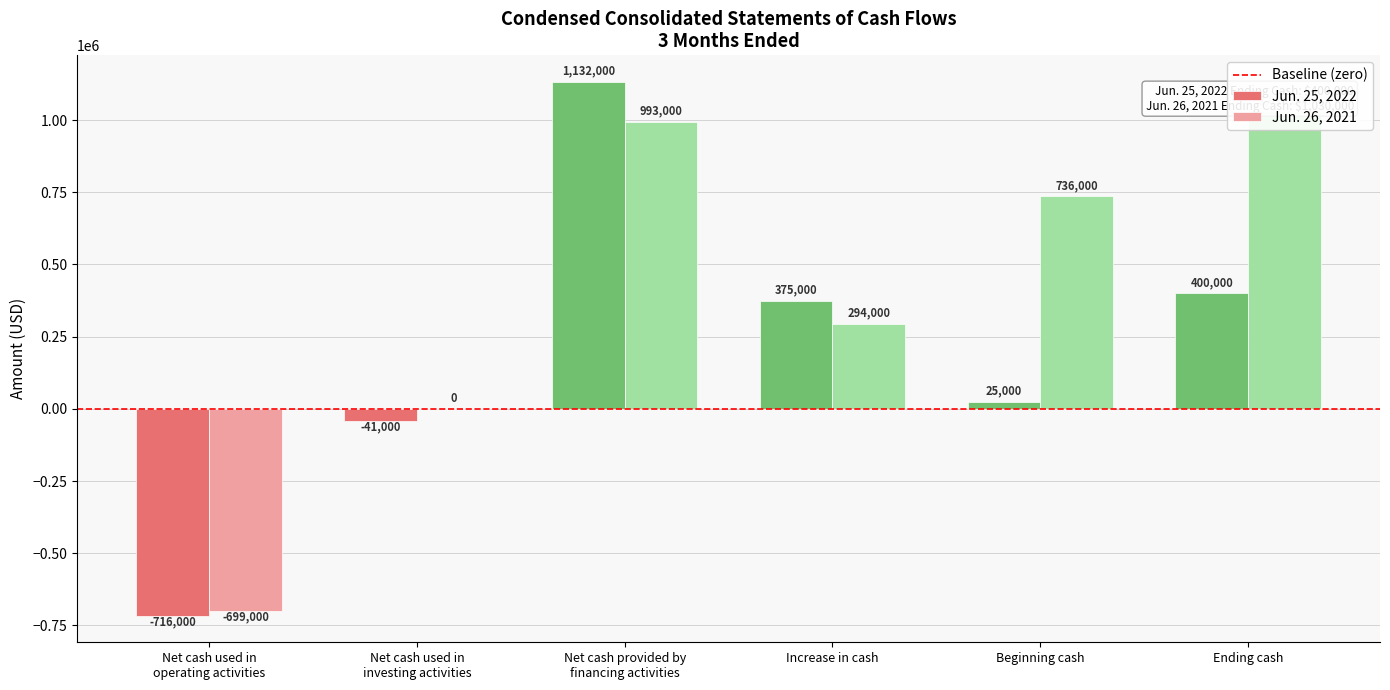

At which category is the sum across all series the highest?

Net cash provided by
financing activities